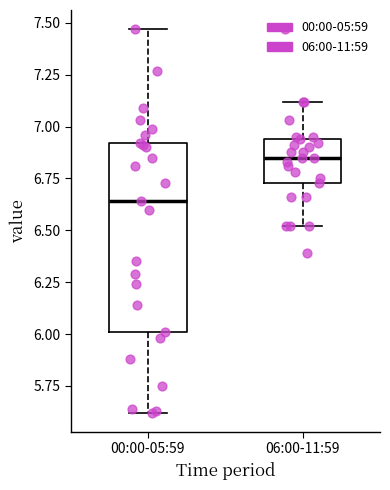

Which box's median line is the highest?

06:00-11:59